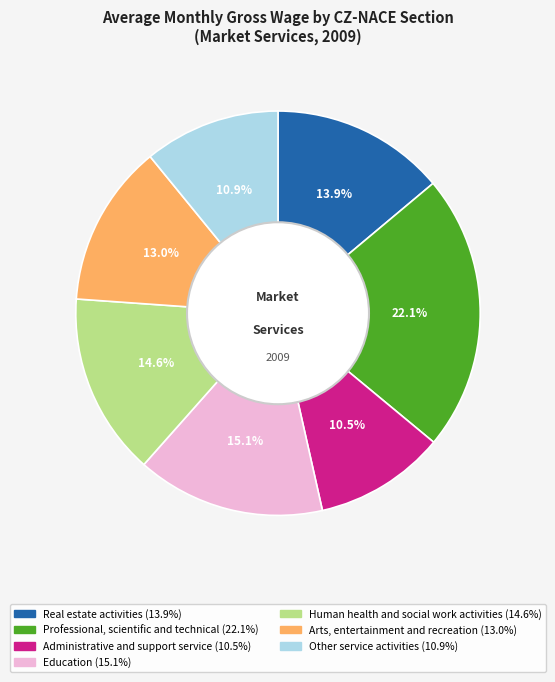

Which has a higher value, Real estate activities or Administrative and support service?

Real estate activities